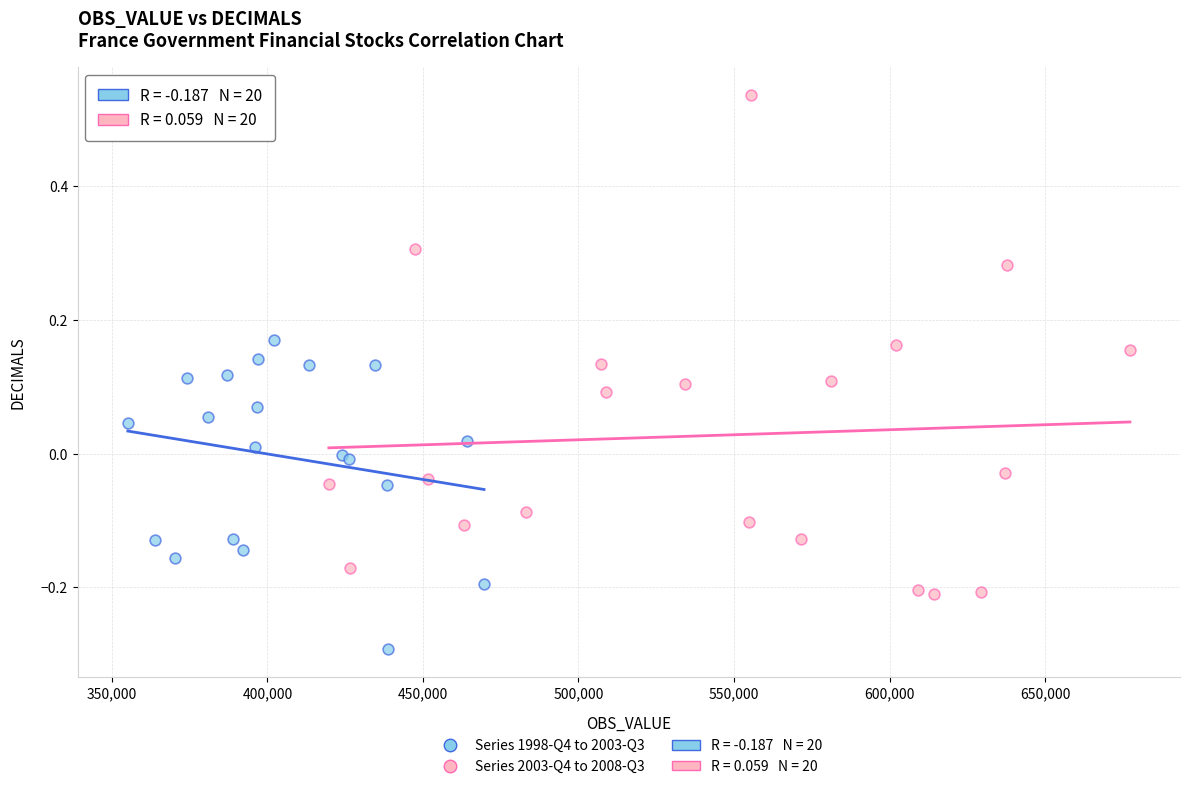

Which series contains the lowest Y value?

Series 1998-Q4 to 2003-Q3